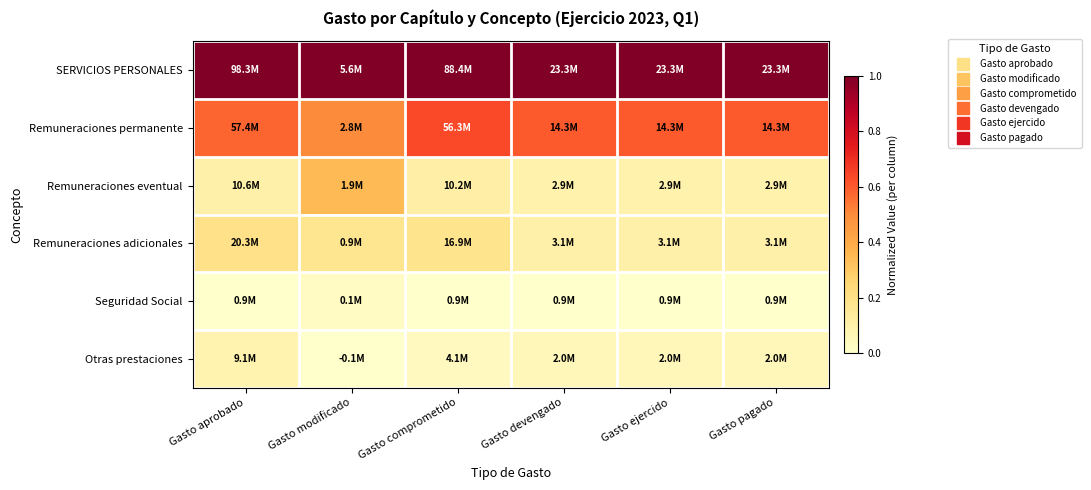

Reading left to right, transcribe all the data shown in this chart.

SERVICIOS PERSONALES: Gasto aprobado=1.0	Gasto modificado=1.0	Gasto comprometido=1.0	Gasto devengado=1.0	Gasto ejercido=1.0	Gasto pagado=1.0
Remuneraciones permanente: Gasto aprobado=0.6	Gasto modificado=0.5	Gasto comprometido=0.6	Gasto devengado=0.6	Gasto ejercido=0.6	Gasto pagado=0.6
Remuneraciones eventual: Gasto aprobado=0.1	Gasto modificado=0.4	Gasto comprometido=0.1	Gasto devengado=0.1	Gasto ejercido=0.1	Gasto pagado=0.1
Remuneraciones adicionales: Gasto aprobado=0.2	Gasto modificado=0.2	Gasto comprometido=0.2	Gasto devengado=0.1	Gasto ejercido=0.1	Gasto pagado=0.1
Seguridad Social: Gasto aprobado=0.0	Gasto modificado=0.0	Gasto comprometido=0.0	Gasto devengado=0.0	Gasto ejercido=0.0	Gasto pagado=0.0
Otras prestaciones: Gasto aprobado=0.1	Gasto modificado=0.0	Gasto comprometido=0.0	Gasto devengado=0.1	Gasto ejercido=0.1	Gasto pagado=0.1